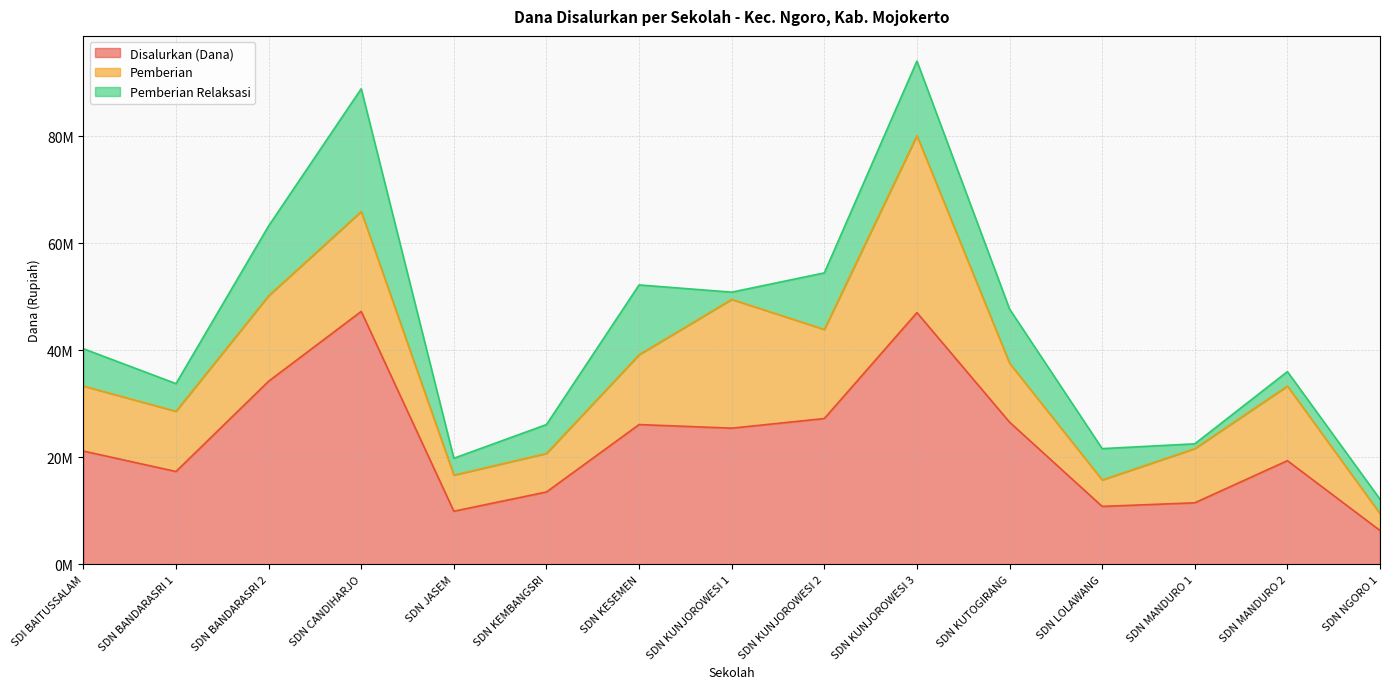

How many lines are shown in the chart?

3